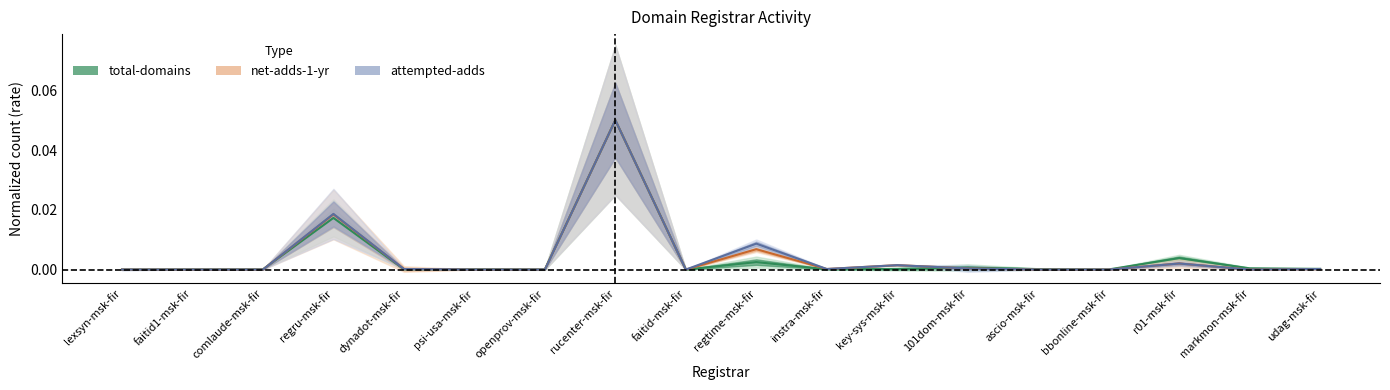

True or false: total-domains has a value of 0.0 at psi-usa-msk-fir.

True